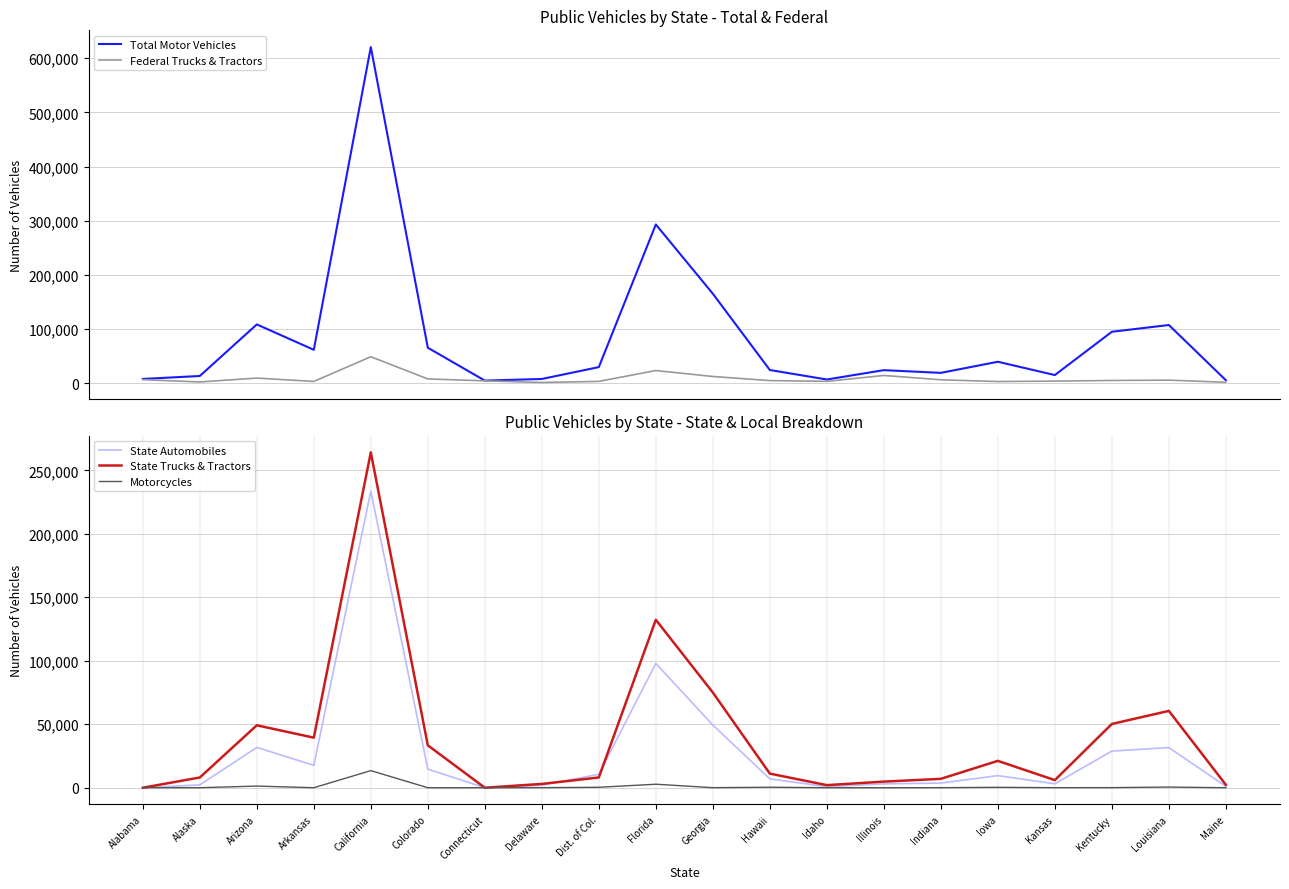

Reading right to left, what are all the values shown in this chart?

Total Motor Vehicles: Maine=5547	Louisiana=107424	Kentucky=94948	Kansas=15019	Iowa=39577	Indiana=19068	Illinois=24076	Idaho=6819	Hawaii=24335	Georgia=165229	Florida=293070	Dist. of Col.=29704	Delaware=7783	Connecticut=4807	Colorado=65489	California=620570	Arkansas=61613	Arizona=108530	Alaska=13296	Alabama=7830
Federal Trucks & Tractors: Maine=1656	Louisiana=5646	Kentucky=5029	Kansas=3834	Iowa=3088	Indiana=6275	Illinois=14295	Idaho=3402	Hawaii=4824	Georgia=12376	Florida=23383	Dist. of Col.=3320	Delaware=1318	Connecticut=4305	Colorado=7862	California=48849	Arkansas=3249	Arizona=9428	Alaska=2301	Alabama=6495
State Automobiles: Maine=1047	Louisiana=31633	Kentucky=28854	Kansas=3103	Iowa=9539	Indiana=3666	Illinois=3038	Idaho=859	Hawaii=6971	Georgia=49333	Florida=97914	Dist. of Col.=10538	Delaware=2006	Connecticut=0	Colorado=14685	California=233637	Arkansas=17612	Arizona=31759	Alaska=2229	Alabama=0
State Trucks & Tractors: Maine=2291	Louisiana=60510	Kentucky=50212	Kansas=5988	Iowa=21161	Indiana=7003	Illinois=4813	Idaho=2038	Hawaii=11123	Georgia=74987	Florida=132281	Dist. of Col.=8074	Delaware=2989	Connecticut=0	Colorado=33394	California=264147	Arkansas=39425	Arizona=49178	Alaska=8053	Alabama=0
Motorcycles: Maine=3	Louisiana=524	Kentucky=87	Kansas=48	Iowa=330	Indiana=40	Illinois=2	Idaho=11	Hawaii=385	Georgia=42	Florida=2758	Dist. of Col.=354	Delaware=65	Connecticut=0	Colorado=0	California=13474	Arkansas=0	Arizona=1294	Alaska=10	Alabama=0